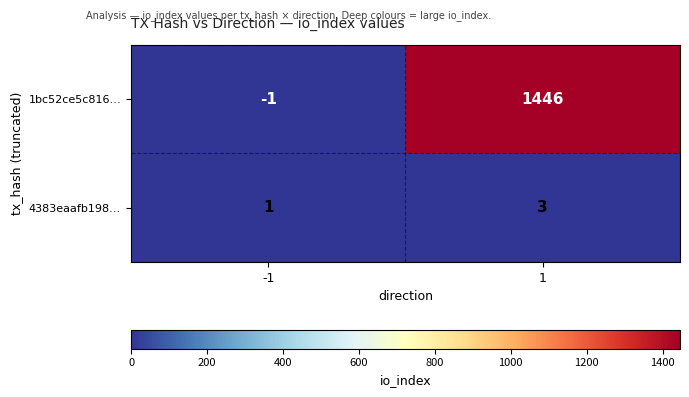

What is the sum of the 1bc52ce5c816… values at -1 and 1?

1445